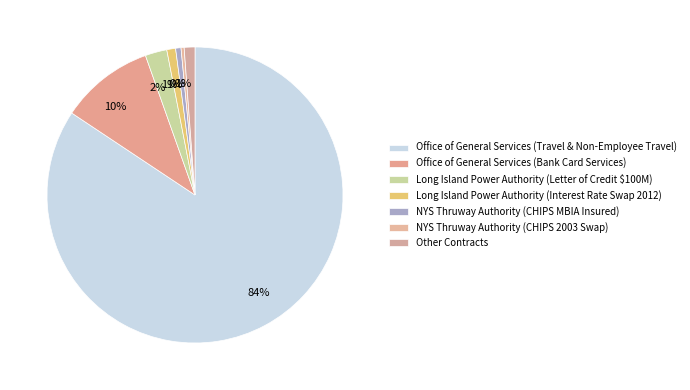

Which slice is the smallest?

New York State Thruway Authority (CHIPS 2003)